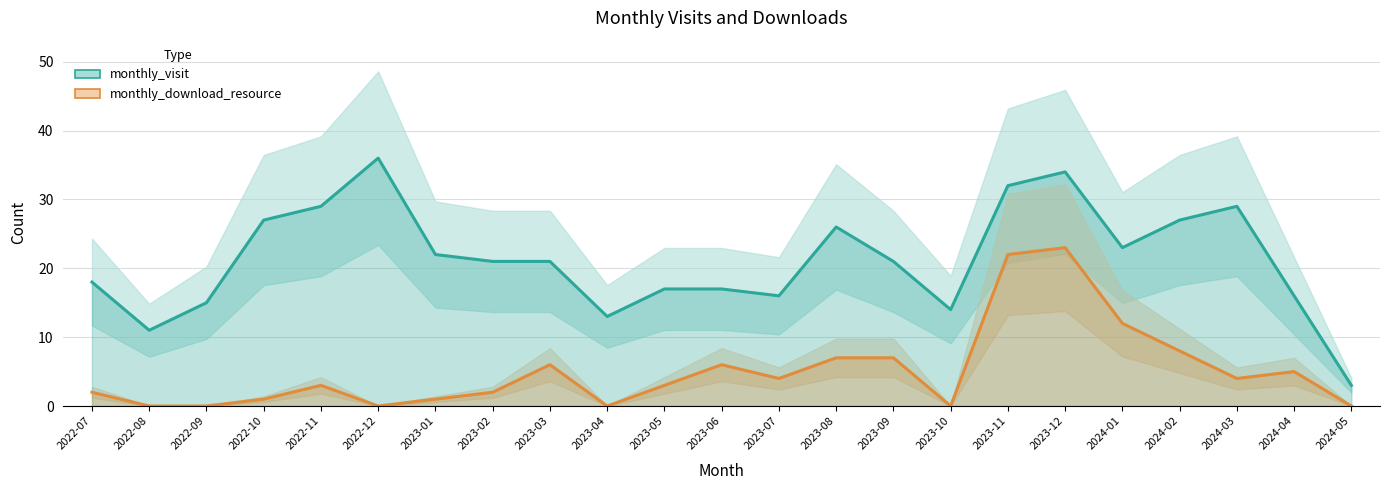

At which category is the sum across all series the highest?

2023-12